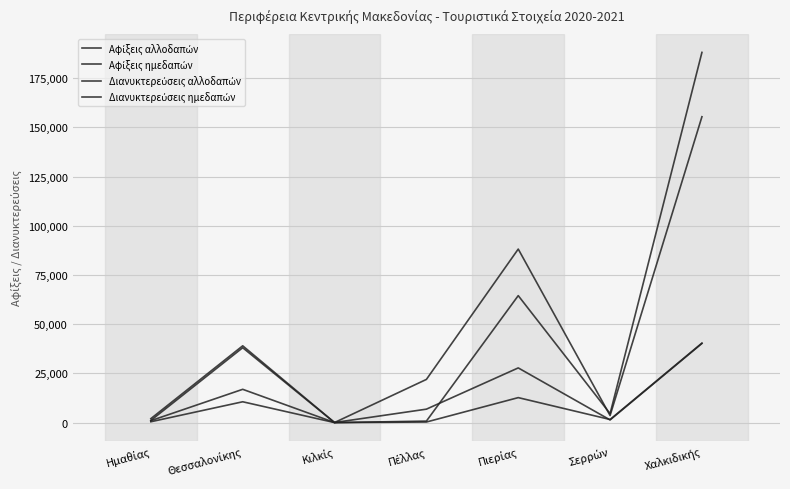

Reading left to right, extract all data points from this chart.

Αφίξεις αλλοδαπών: 433	10583	4	292	12692	1575	40390
Αφίξεις ημεδαπών: 982	16914	34	6829	27789	1361	40214
Διανυκτερεύσεις αλλοδαπών: 1095	38051	4	762	64514	4555	188113
Διανυκτερεύσεις ημεδαπών: 2010	39020	34	21942	88177	3600	155421